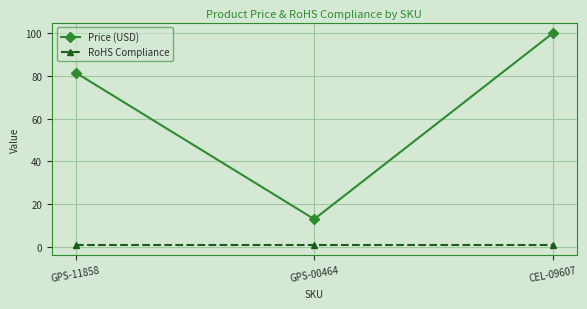

Rank the series at GPS-11858 from highest to lowest value.

Price (USD), RoHS Compliance